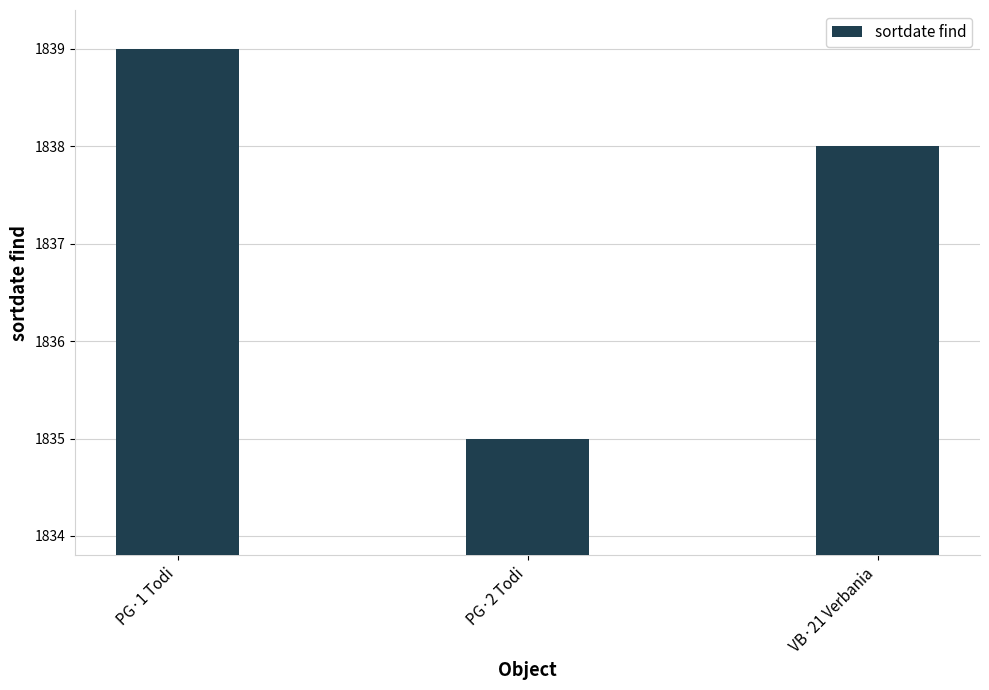

What position from the left is VB·21 Verbania?

3